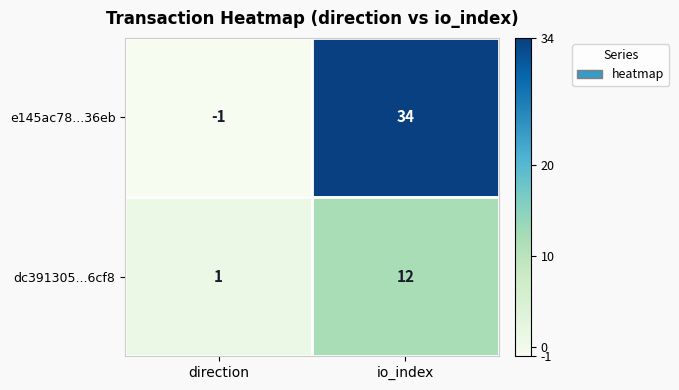

True or false: dc391305...6cf8 has a value of 12 at io_index.

True